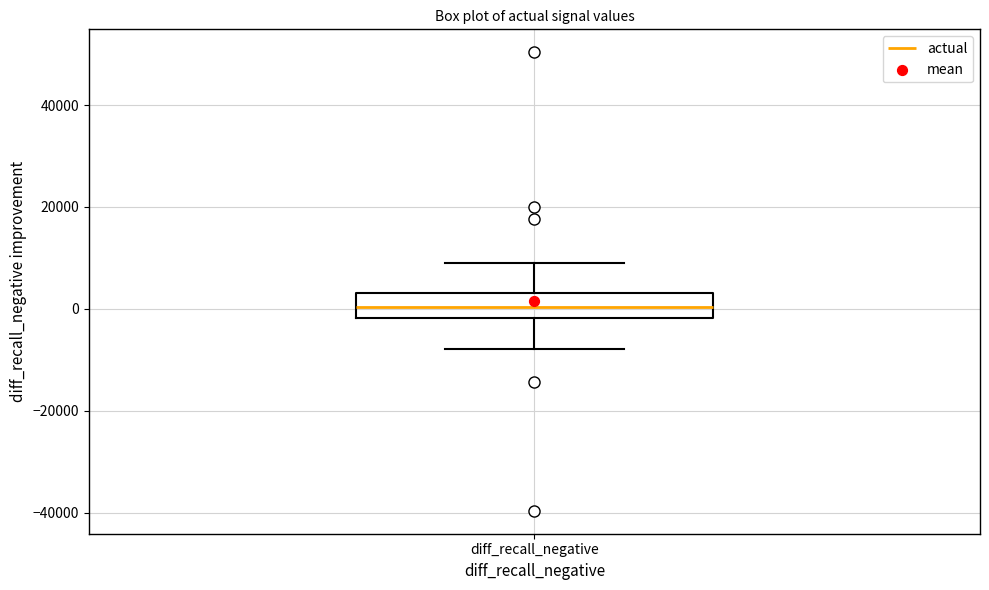

Transcribe this box plot: give where the median line is, the range the box spans, and where the two whiskers end, as read against the y-axis. The values are not printed on the chart, so give them approximately, as read against the axis.

median 0, box -2000 to 4000, whiskers -8000 to 10000